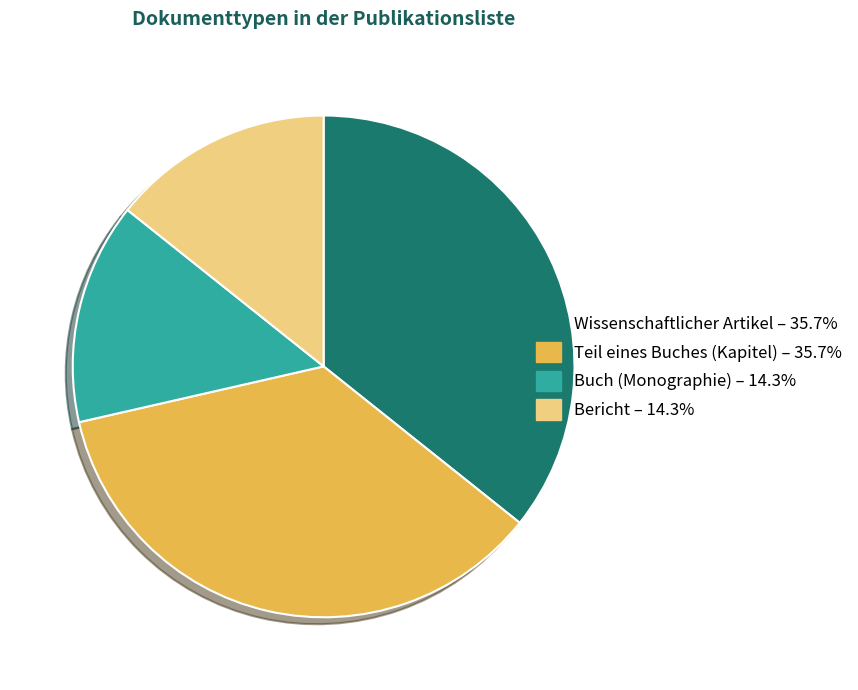

Does any single category account for the majority?

No